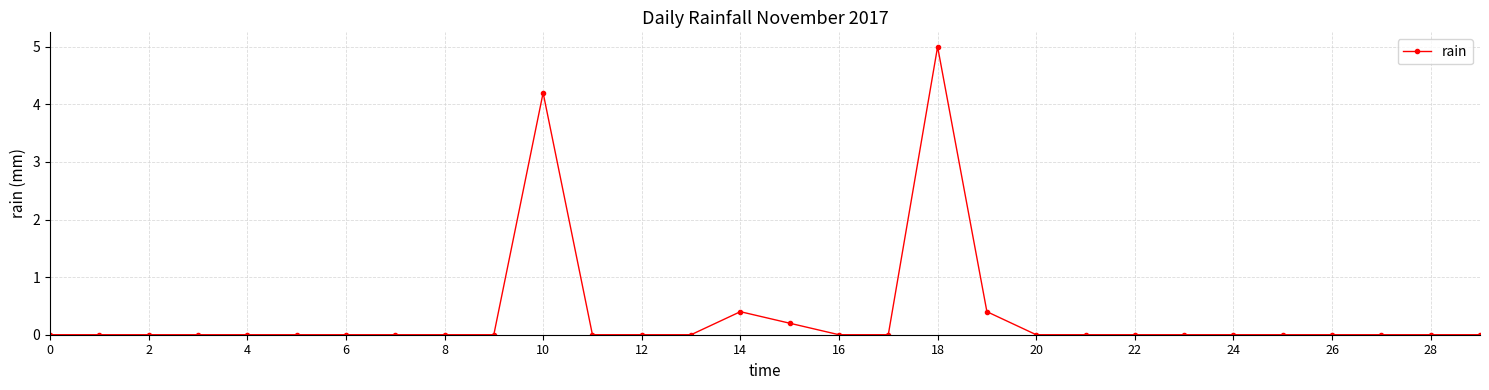

What is the difference between the maximum and minimum values?

5.0